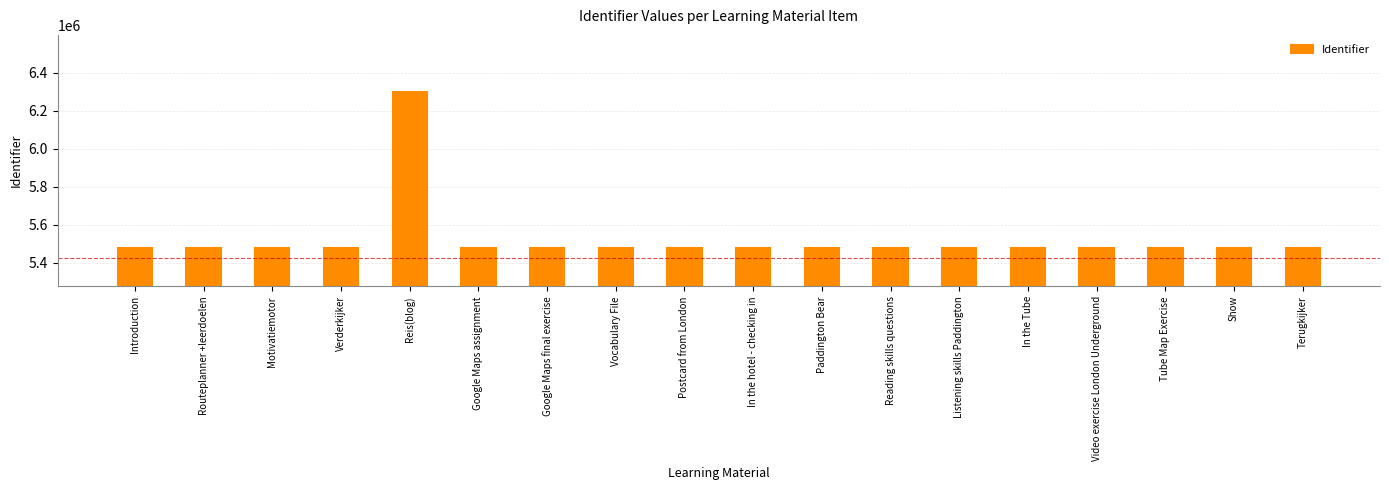

Does the chart contain any negative values?

No